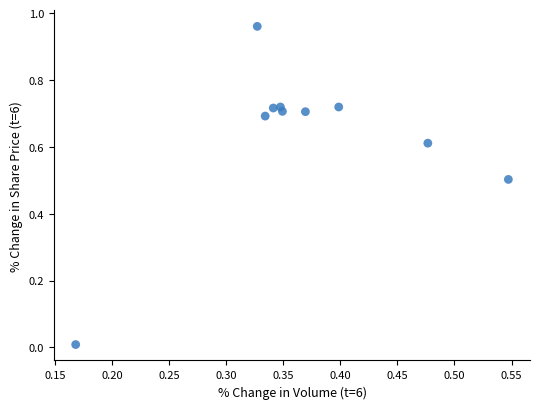

What is the range of X values (max minus min)?

0.4